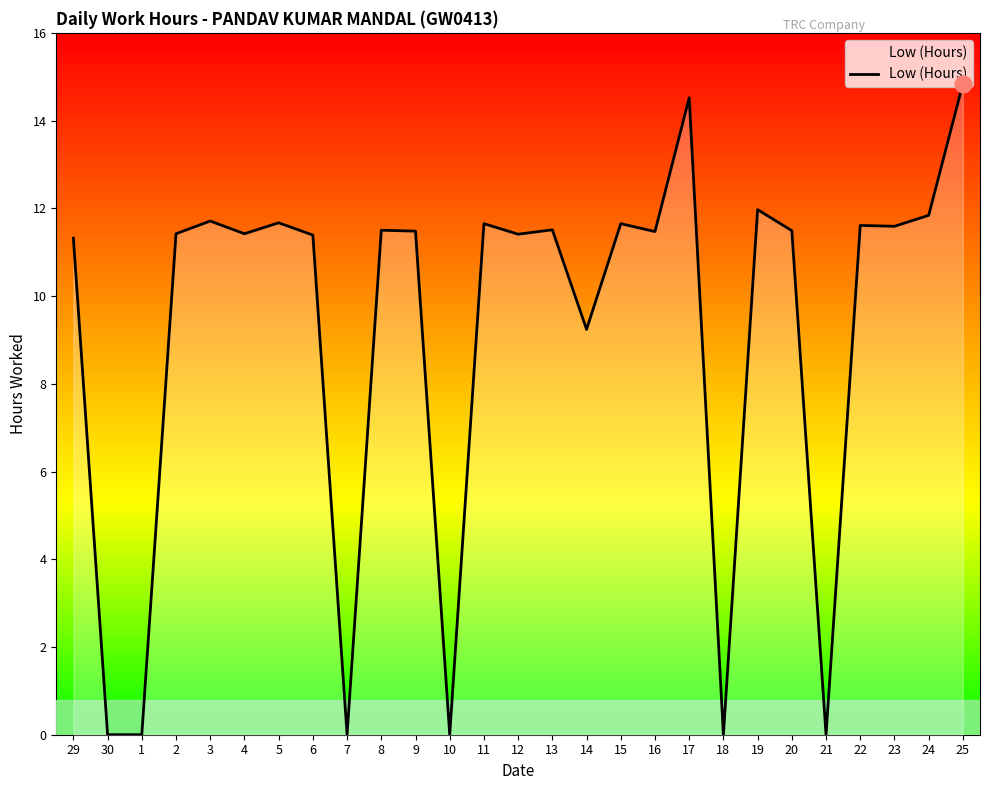

What position from the left is 29?

1